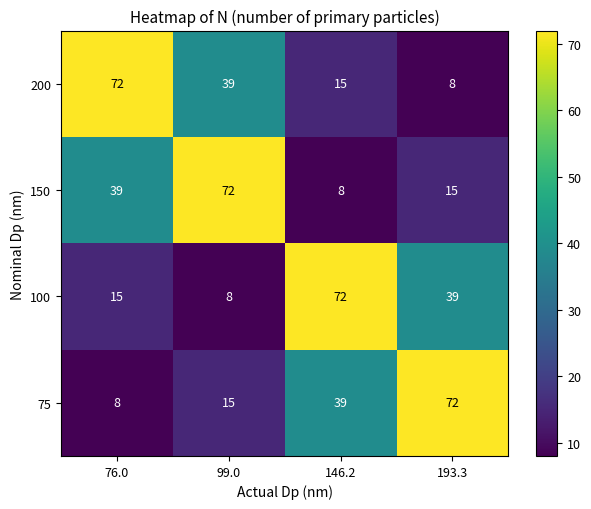

At which label does 100 first exceed 39?

146.2